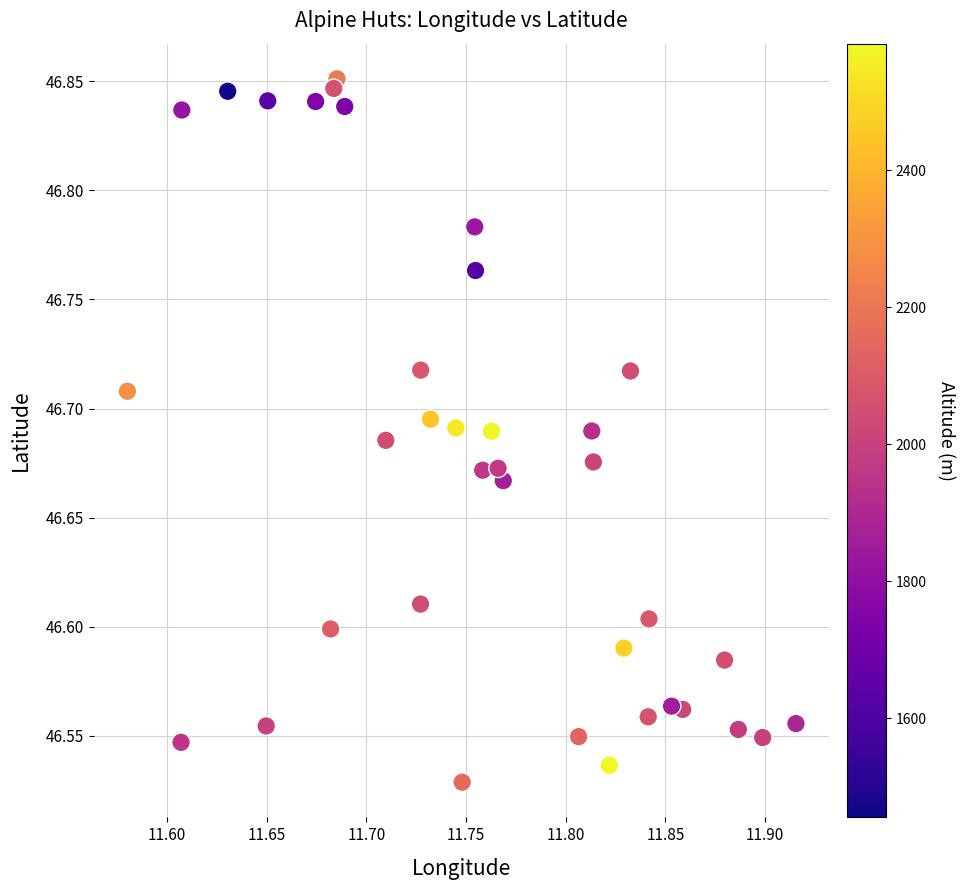

What is the range of Y values (max minus min)?

0.3